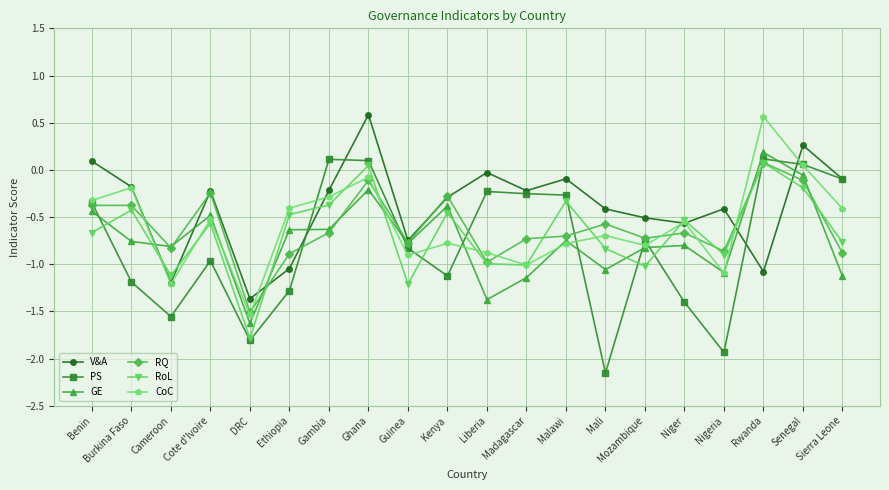

At which category does CoC reach its first local valley?

Cameroon